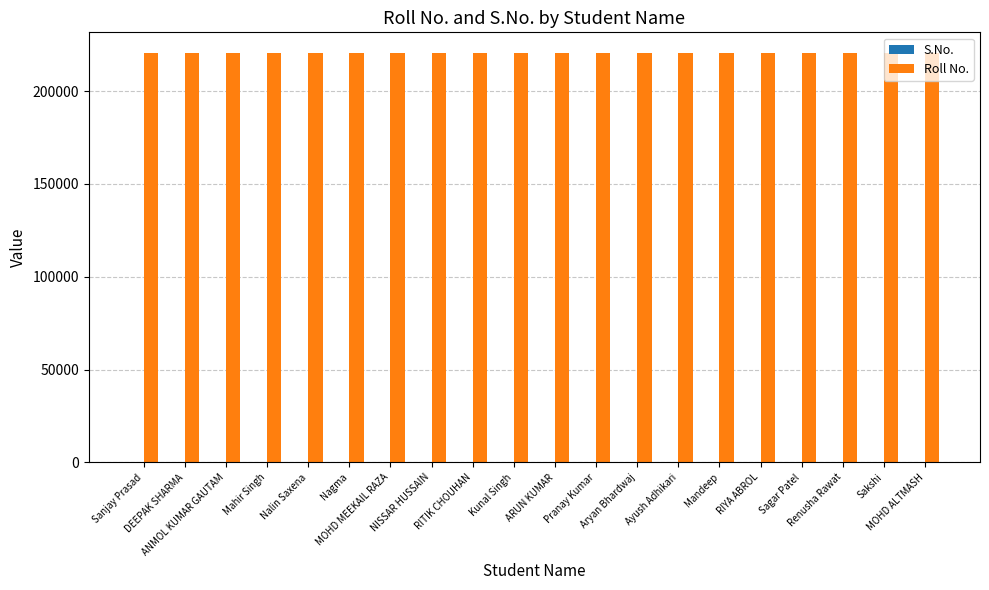

What is the sum of all Roll No. values?

4412428